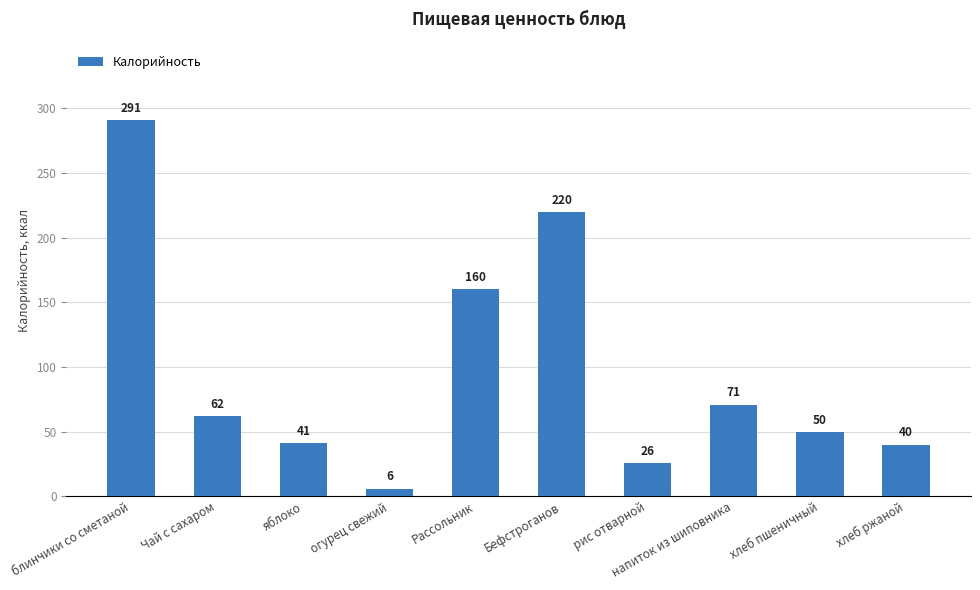

What is the label of the 10th bar from the right?

блинчики со сметаной